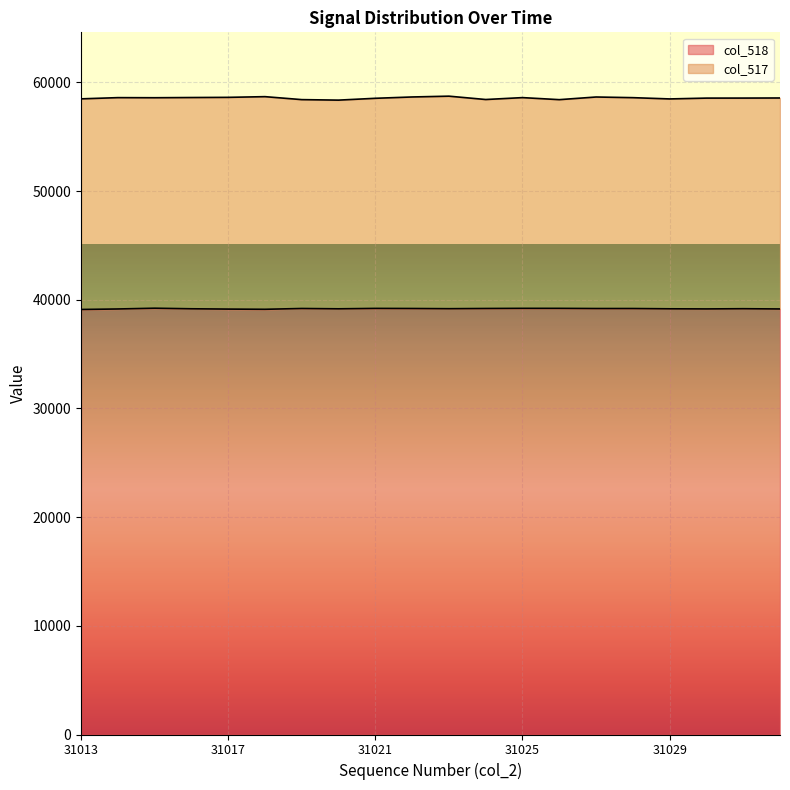

At which category does the data reach its first local valley?

31018